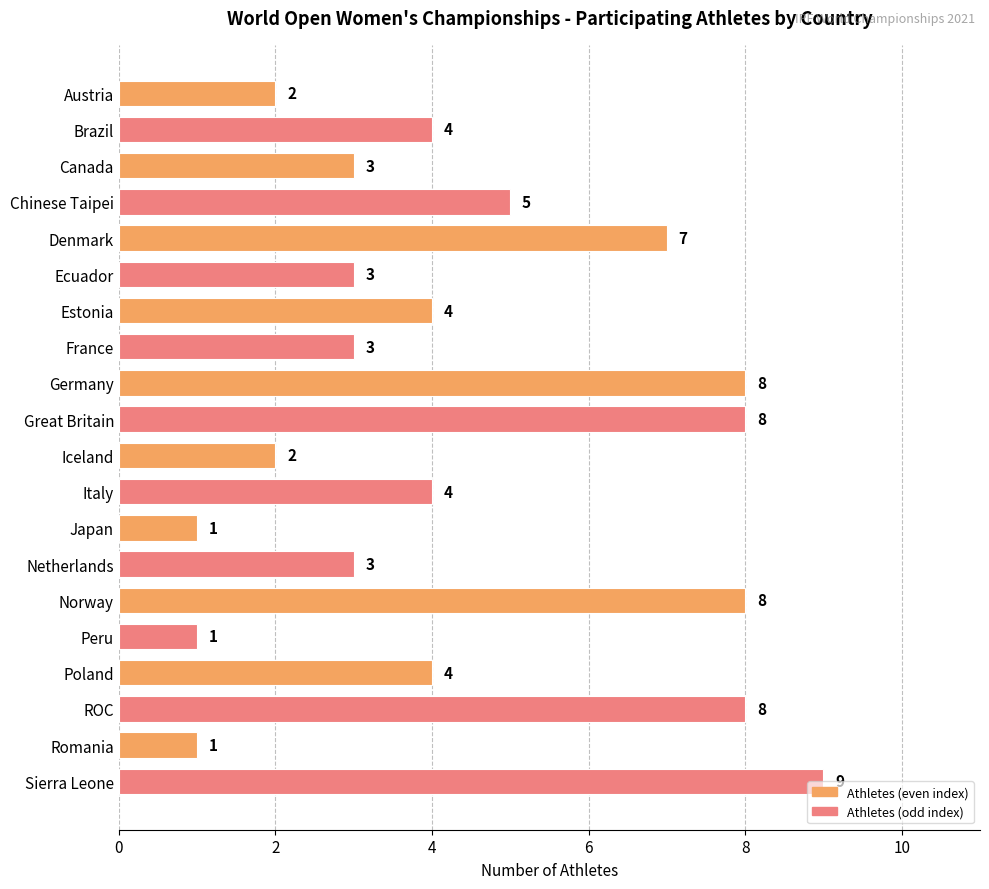

What is the change in value from France to Germany?

+5